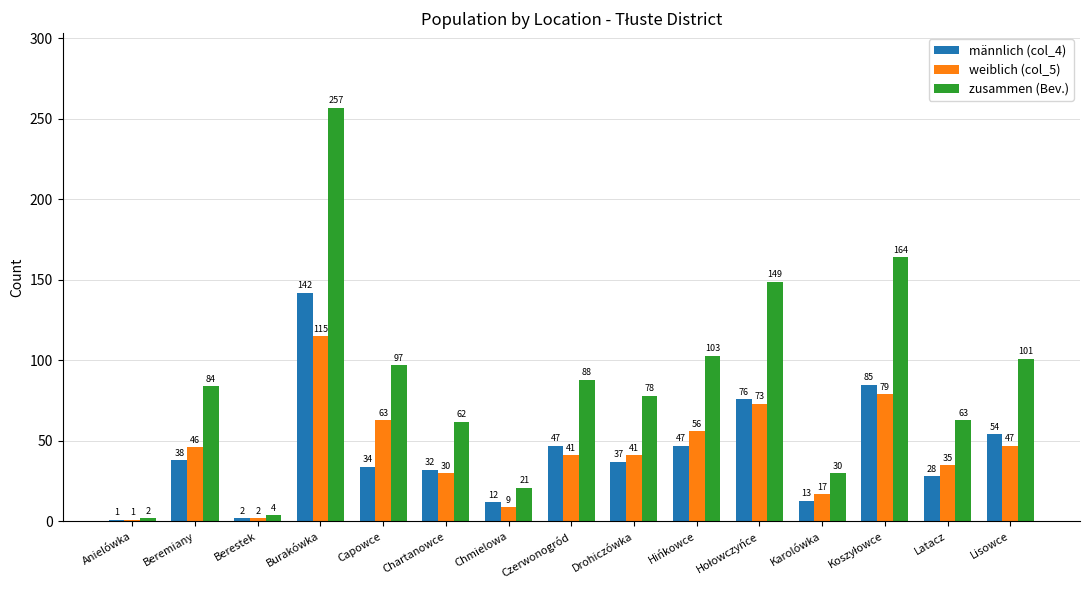

Count the number of data series in this chart.

3